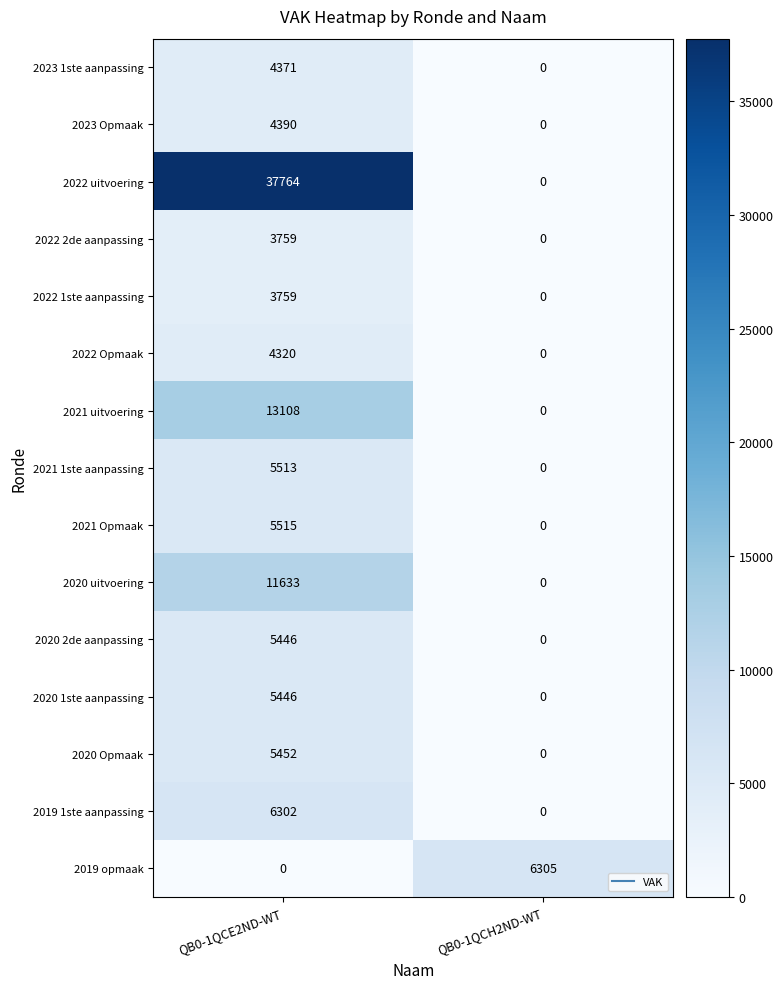

At which label does 2022 uitvoering reach its minimum?

QB0-1QCH2ND-WT